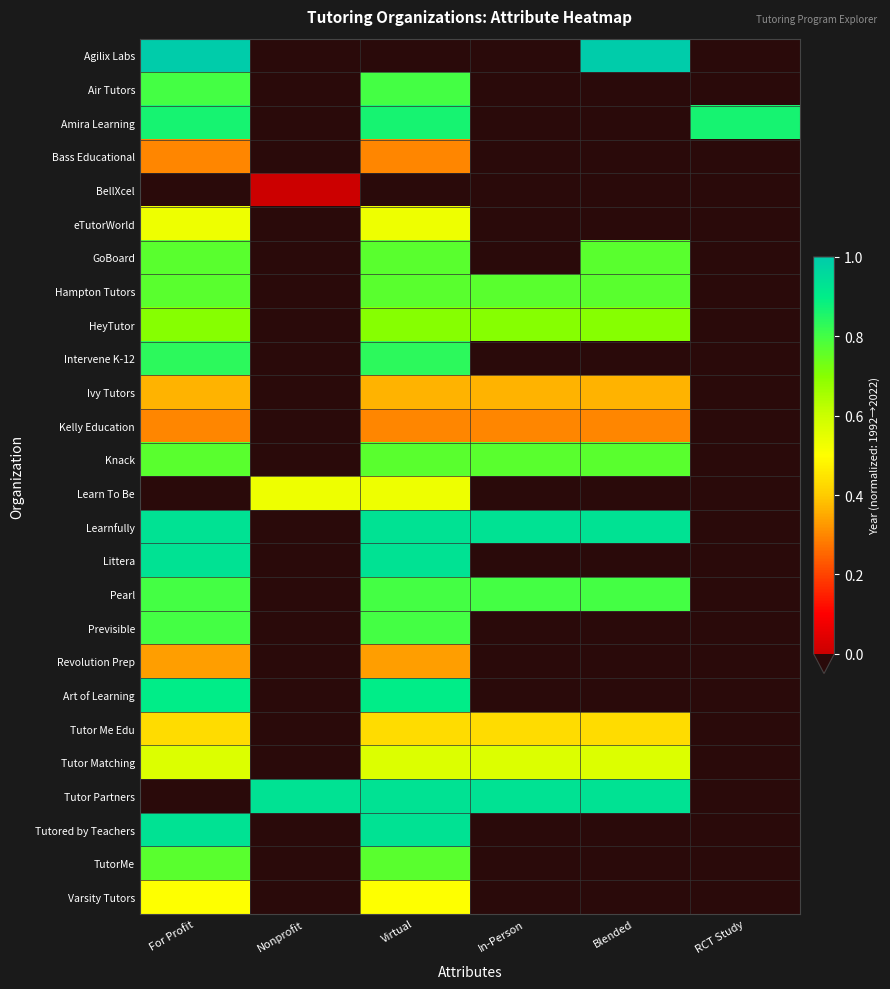

Which has a higher value, Blended or In-Person?

Blended